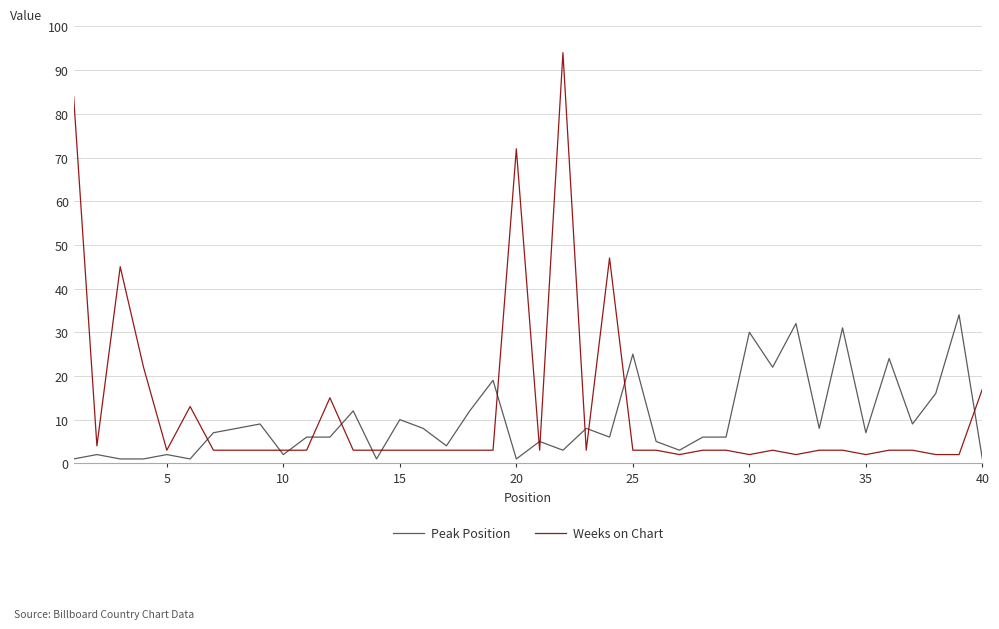

Which series has the largest range (max minus min)?

Weeks on Chart